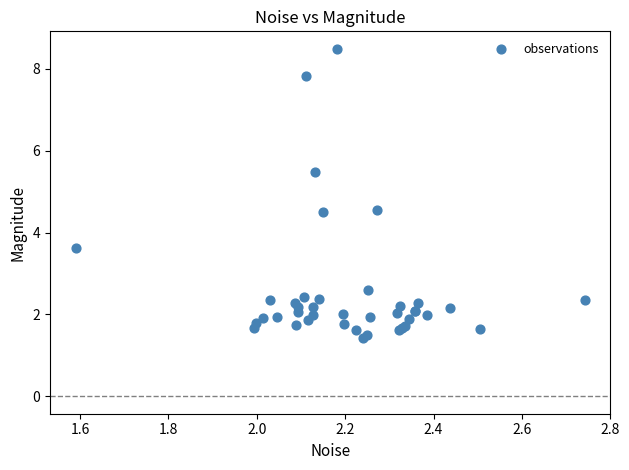

What Y value in the scatter plot is closest to 4?

3.6